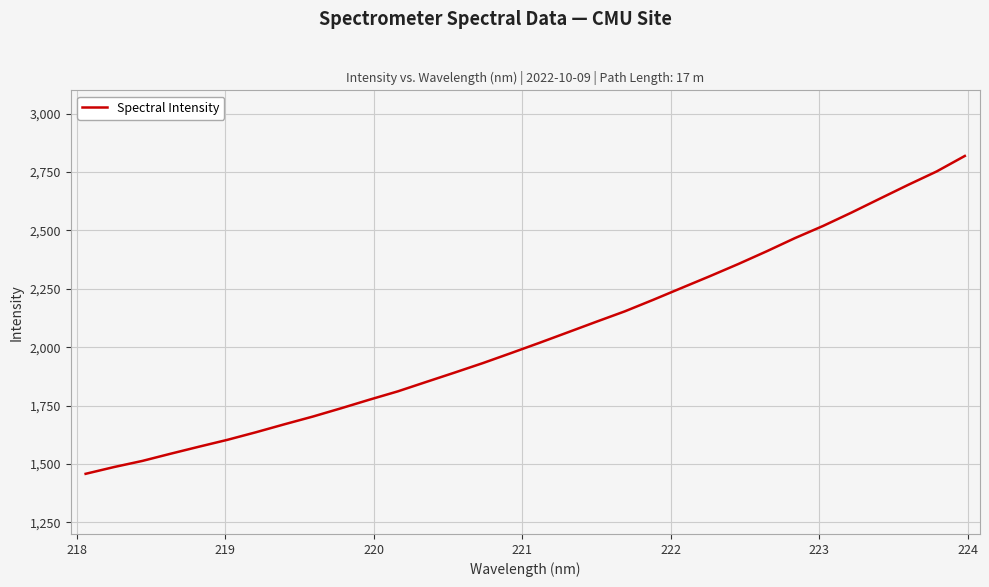

What is the difference between the maximum and minimum values?

1361.3